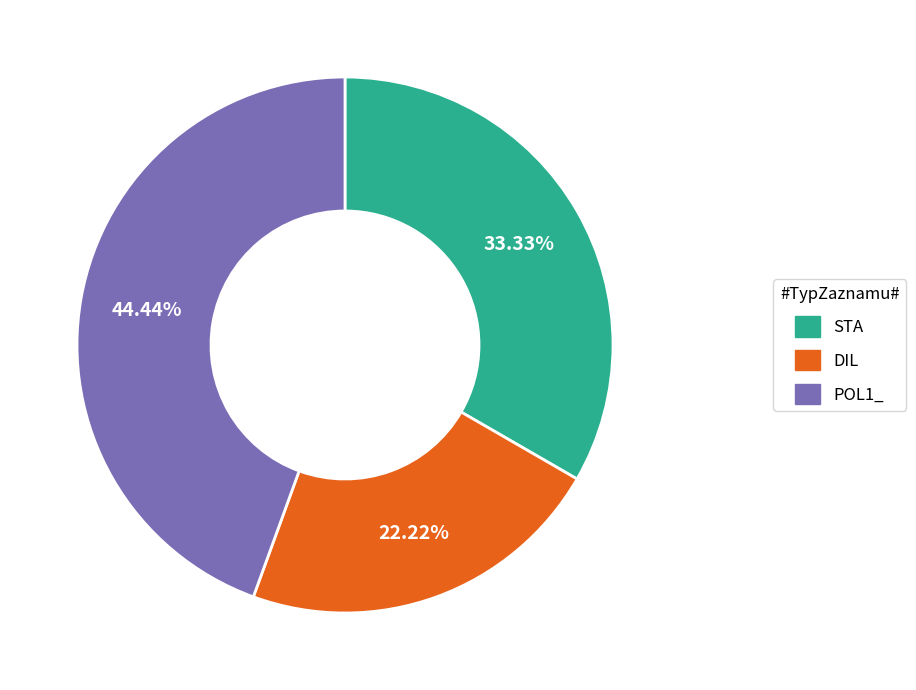

How many segments does this pie chart have?

3